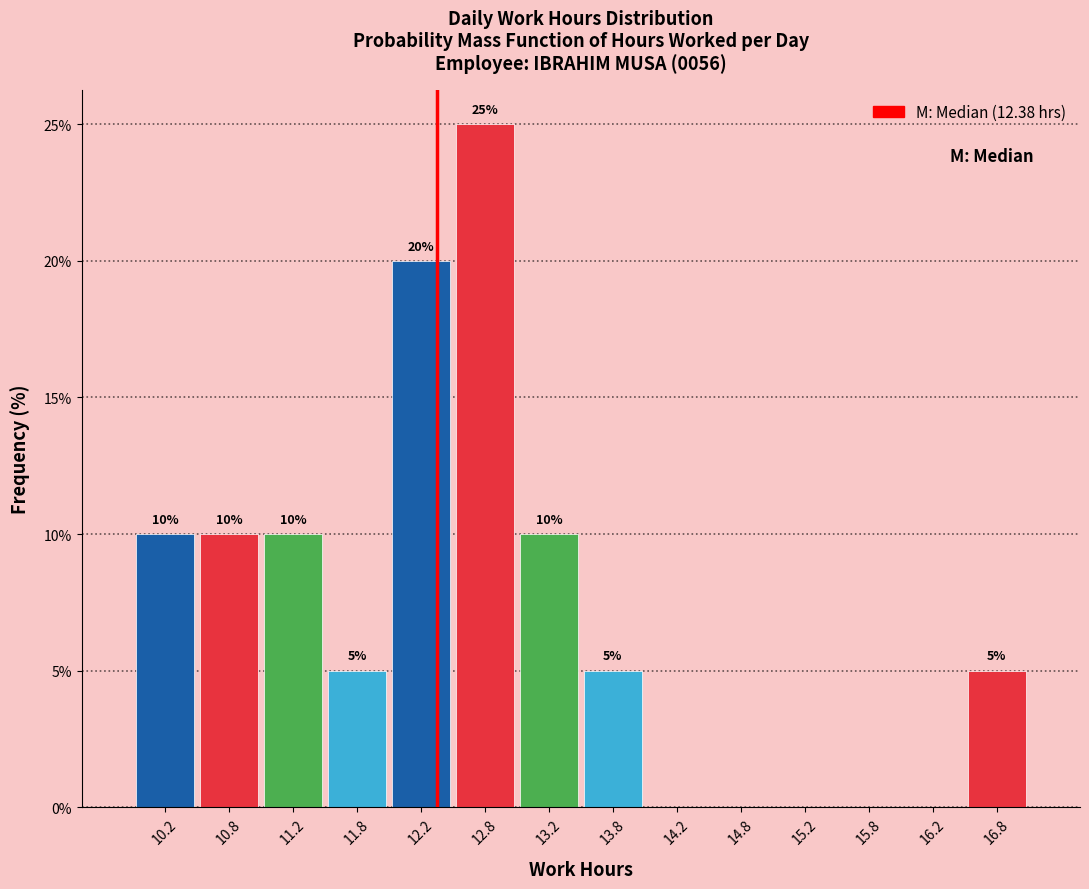

Which range on the x-axis has the tallest bar?

12.5 to 13.0